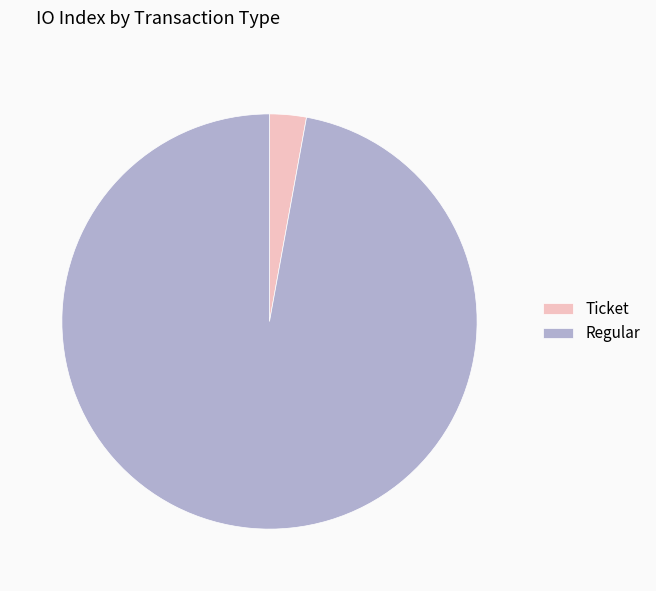

Between Regular and Ticket, which is larger?

Regular